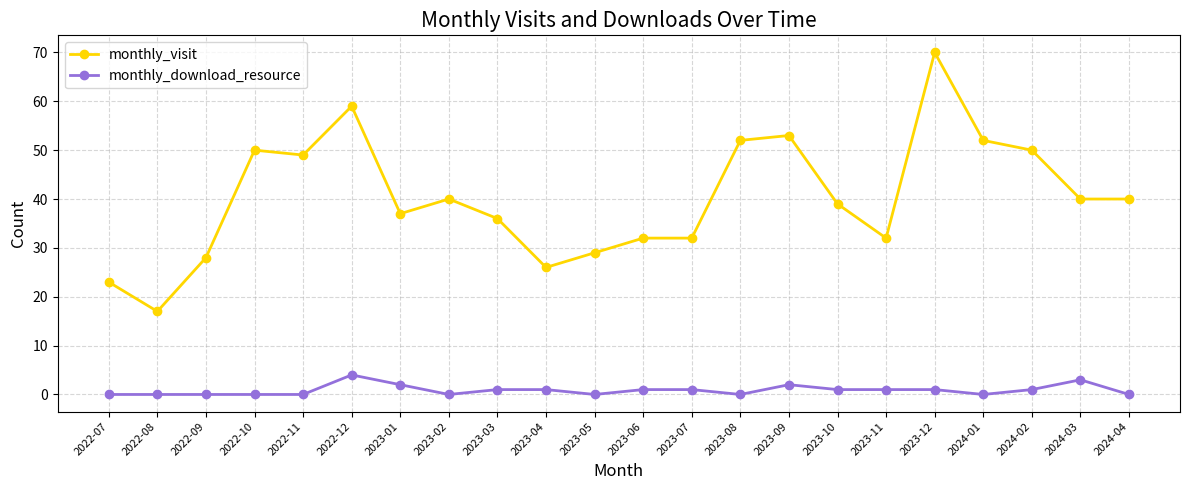

What is the difference between the maximum and minimum values in the monthly_visit series?

53